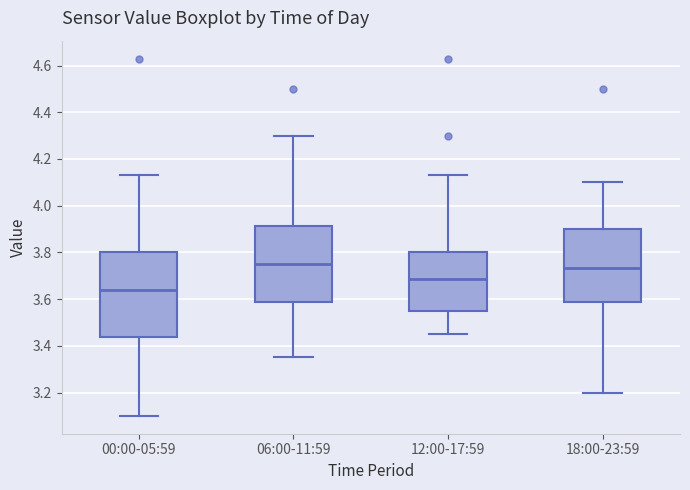

Reading left to right, transcribe this box plot: for each box, give where its median line is, the range the box spans, and where its two whiskers end, as read against the y-axis. The values are not printed on the chart, so give them approximately, as read against the axis.

00:00-05:59: median 3.64, box 3.44 to 3.80, whiskers 3.10 to 4.14
06:00-11:59: median 3.76, box 3.58 to 3.92, whiskers 3.36 to 4.30
12:00-17:59: median 3.68, box 3.56 to 3.80, whiskers 3.46 to 4.14
18:00-23:59: median 3.74, box 3.58 to 3.90, whiskers 3.20 to 4.10